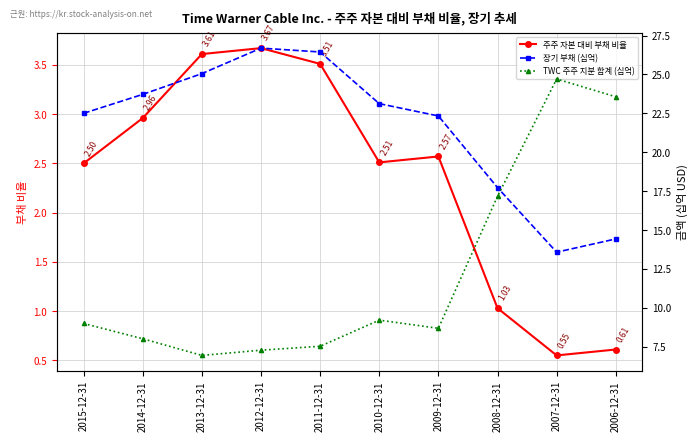

In 주주 자본 대비 부채 비율, how many points are higher than both neighbors (excluding endpoints)?

2